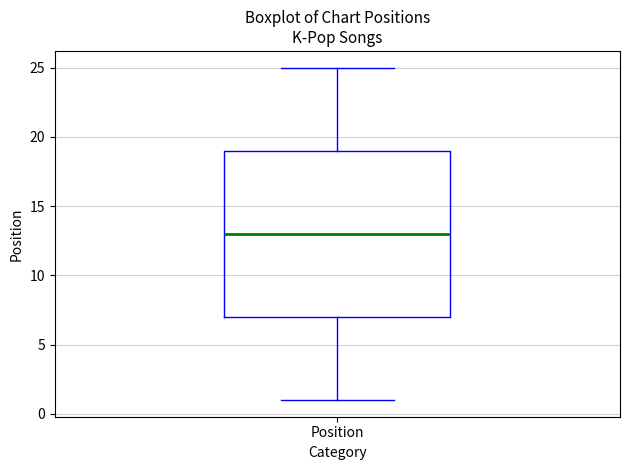

Where does the upper whisker of the box for Position end on the y-axis? The values are not printed on the chart, so give them approximately, as read against the axis.

25